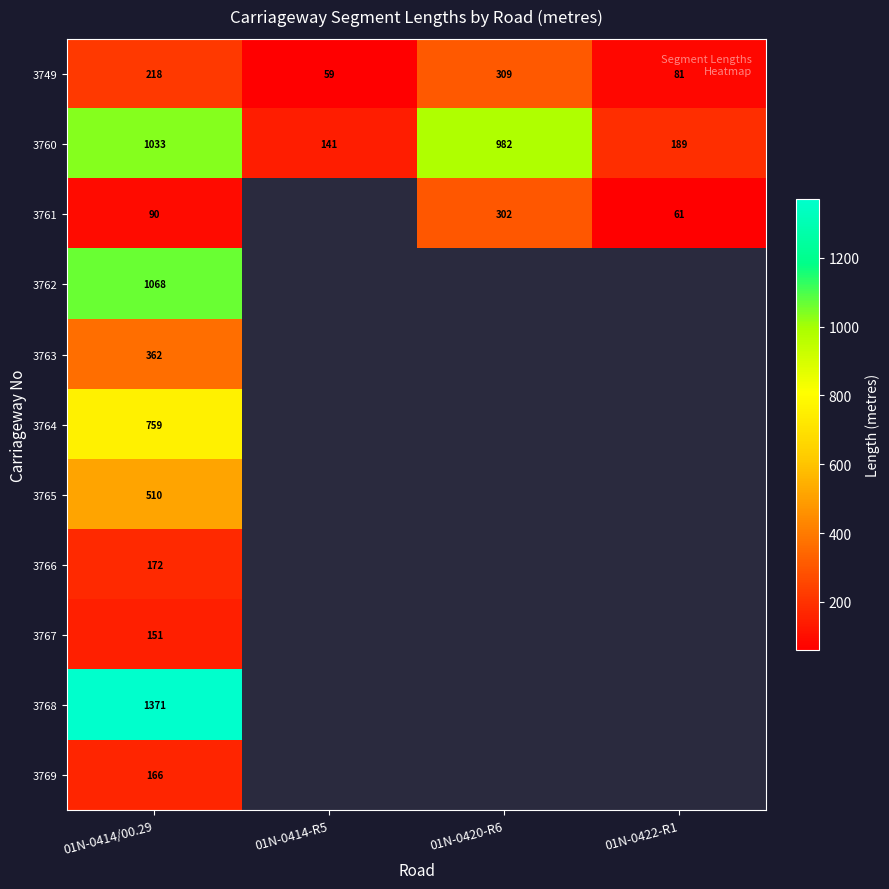

Is it true that 3760 equals 1033 at 01N-0414/00.29?

True